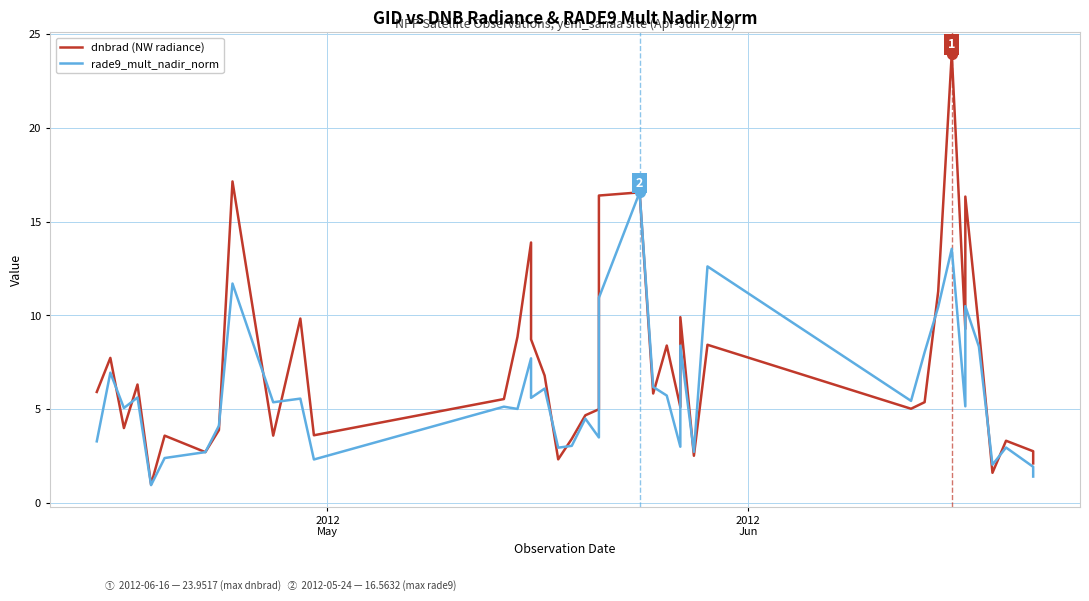

Which series reaches the maximum Y coordinate?

dnbrad (NW radiance)